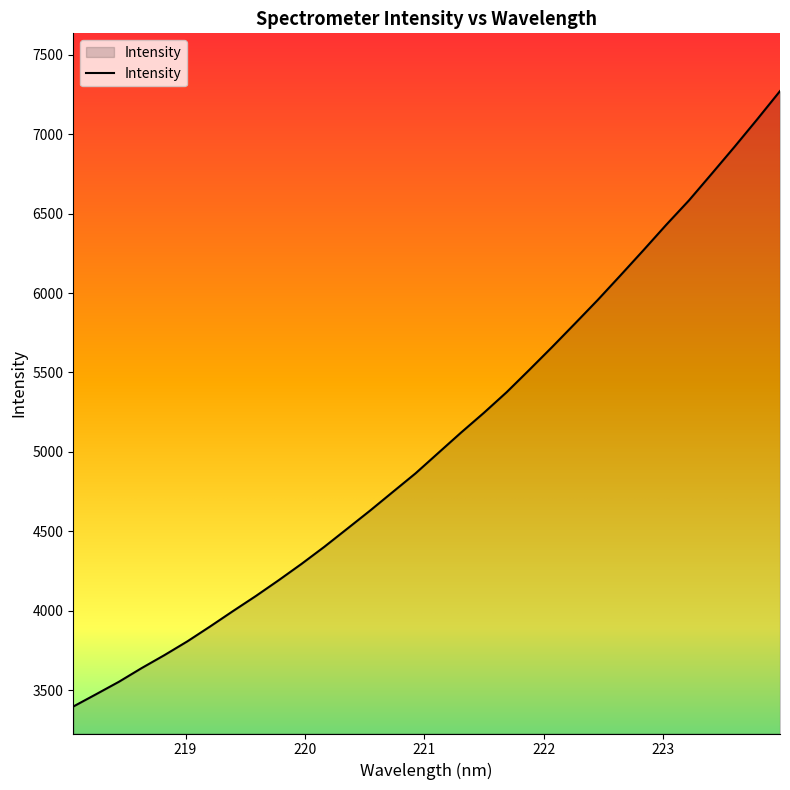

What is the smallest value displayed?

3396.4